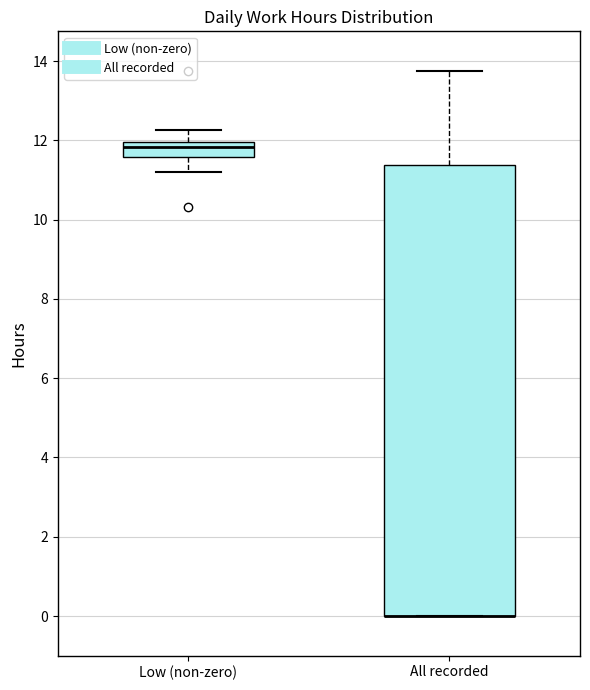

Reading left to right, transcribe this box plot: for each box, give where its median line is, the range the box spans, and where its two whiskers end, as read against the y-axis. The values are not printed on the chart, so give them approximately, as read against the axis.

Low (non-zero): median 11.8, box 11.6 to 12.0, whiskers 11.2 to 12.2
All recorded: median 0.0 (drawn on the box's lower edge), box 0.0 to 11.4, whiskers 0.0 to 13.8